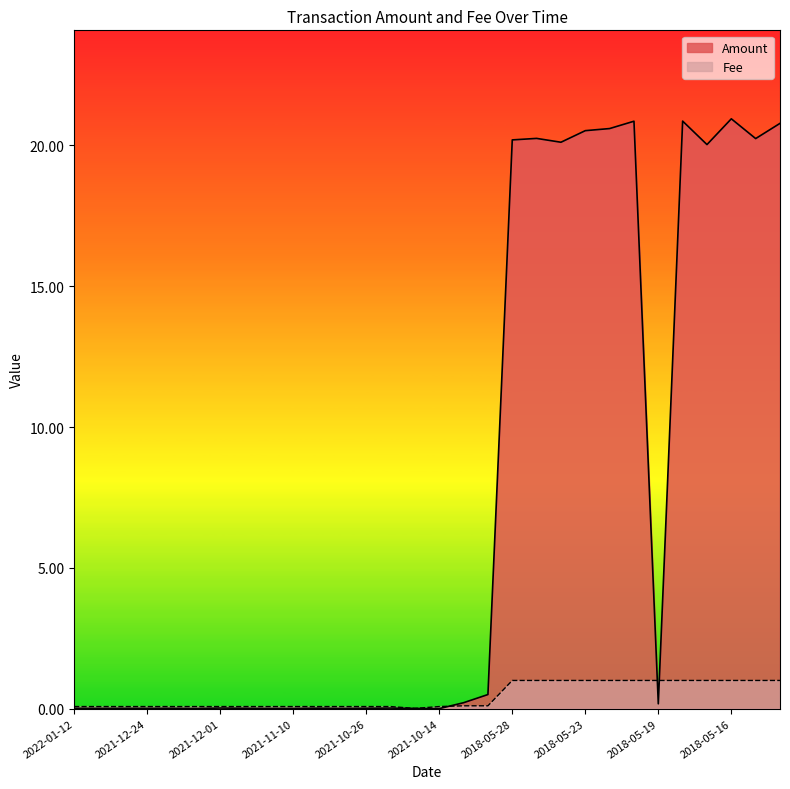

After their last crossing, which series has the higher values: Amount or Fee?

Amount